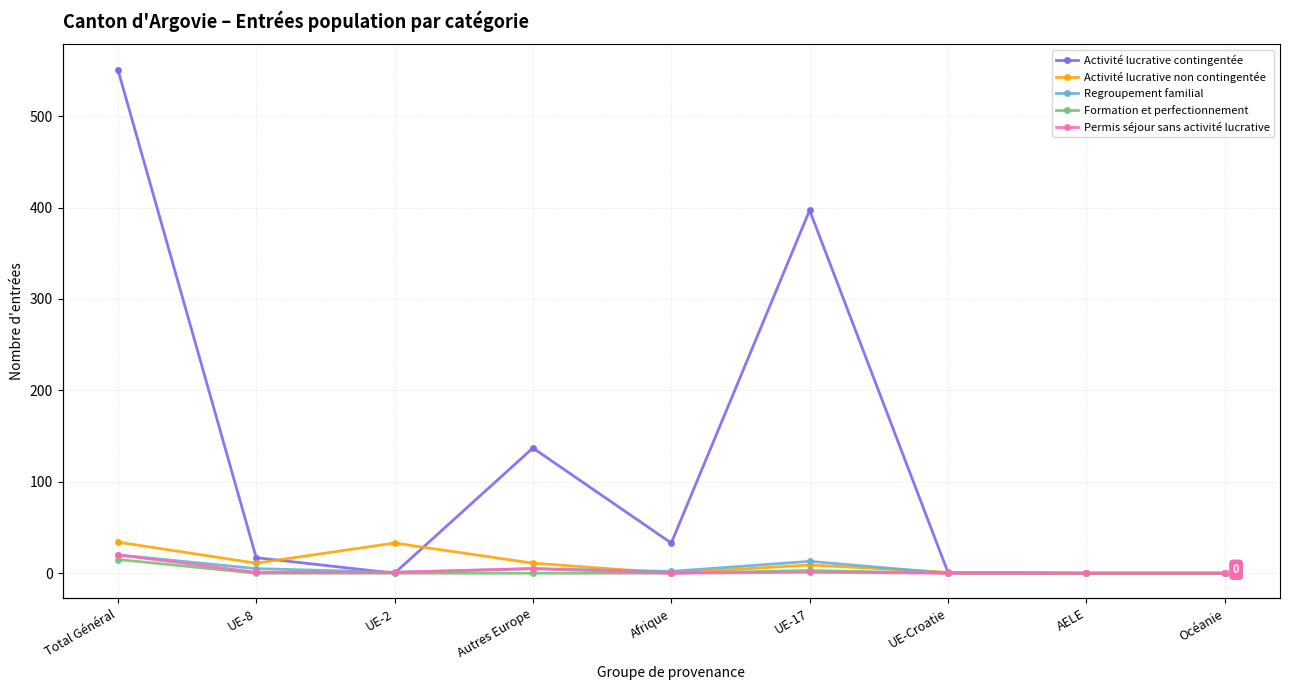

The value of Formation et perfectionnement at Autres Europe is 6. True or false?

False